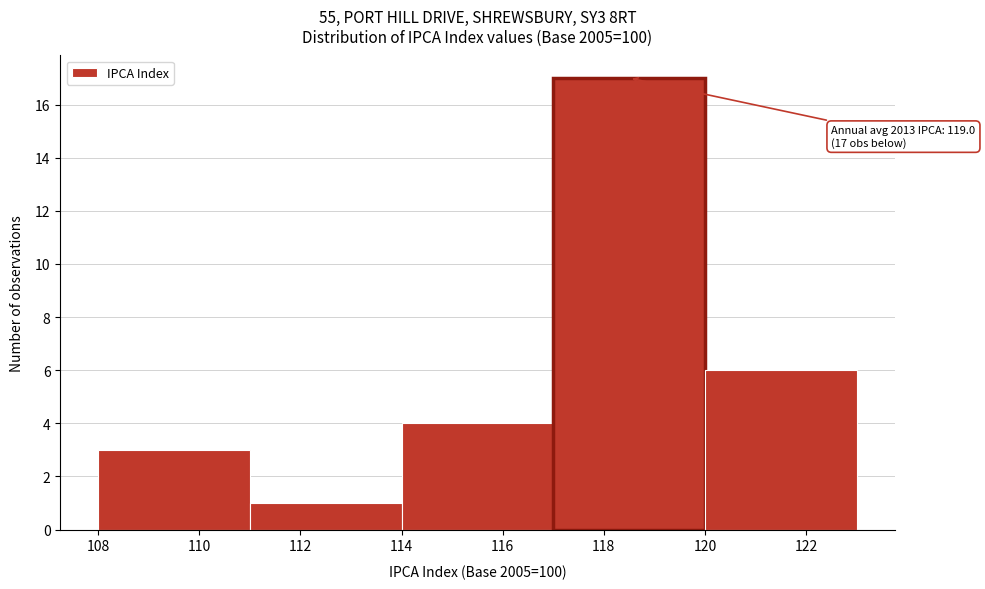

Which range on the x-axis has the tallest bar?

117 to 120